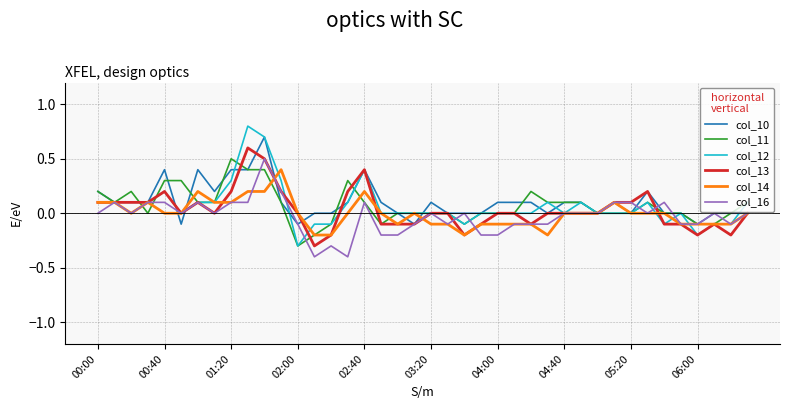

Which series has the widest spread of values?

col_12